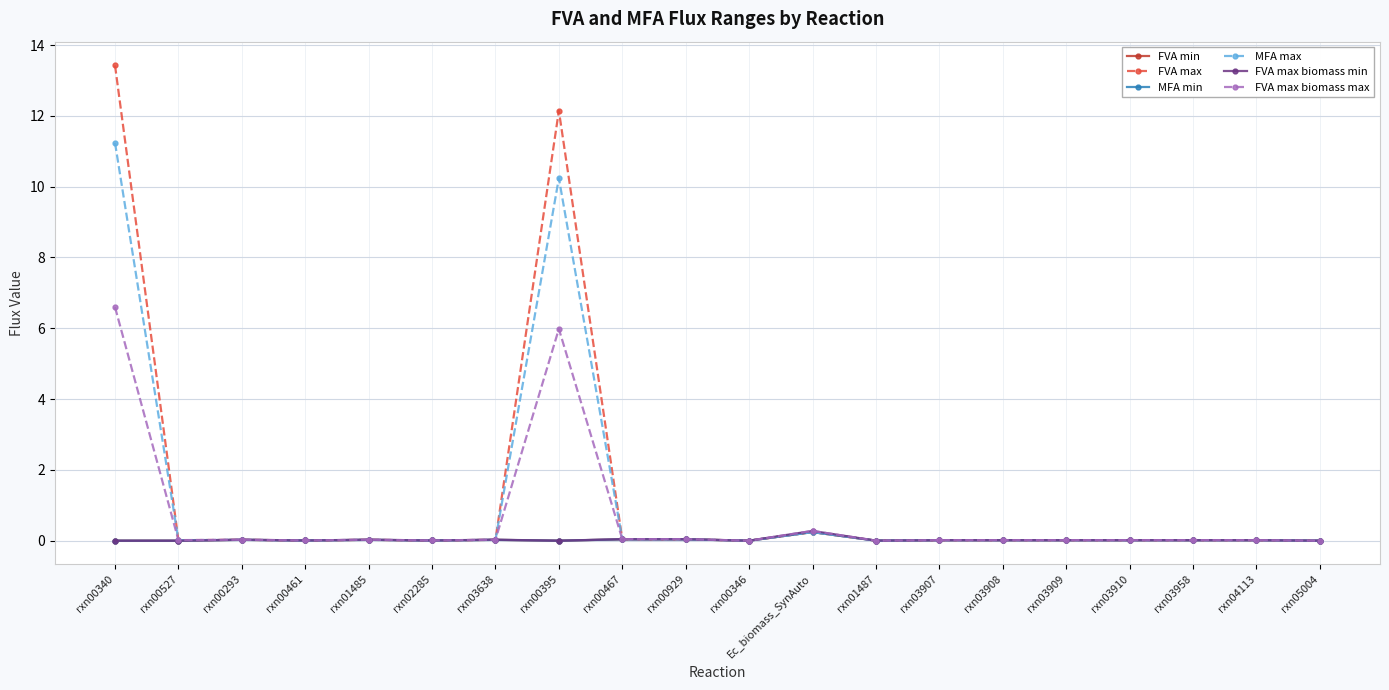

What is the label of the 14th point from the right?

rxn03638